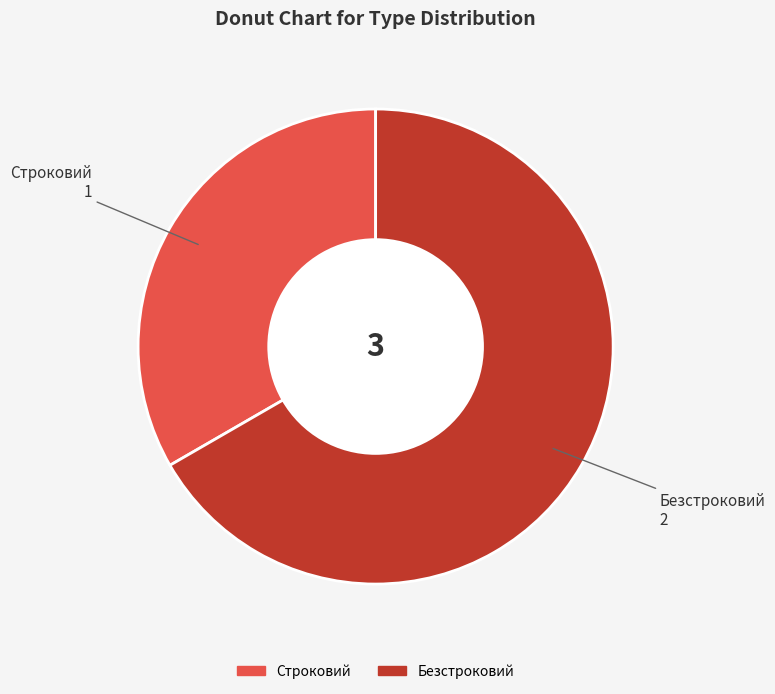

Rank the categories by value from lowest to highest.

Строковий, Безстроковий